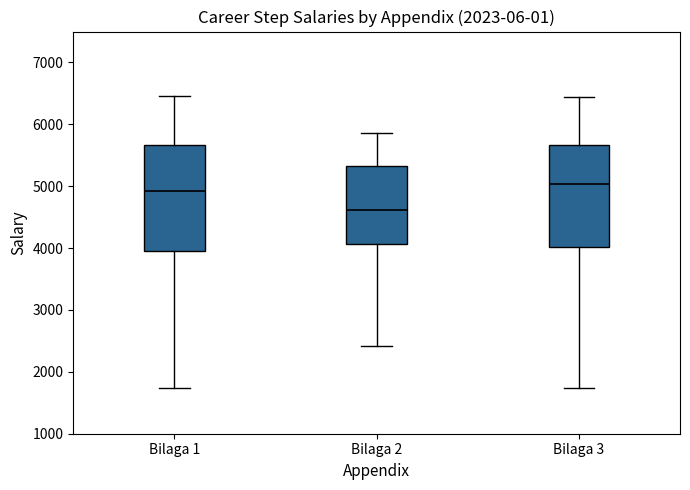

Reading left to right, transcribe this box plot: for each box, give where its median line is, the range the box spans, and where its two whiskers end, as read against the y-axis. The values are not printed on the chart, so give them approximately, as read against the axis.

Bilaga 1: median 4900, box 4000 to 5700, whiskers 1700 to 6500
Bilaga 2: median 4600, box 4100 to 5300, whiskers 2400 to 5900
Bilaga 3: median 5000, box 4000 to 5700, whiskers 1700 to 6400